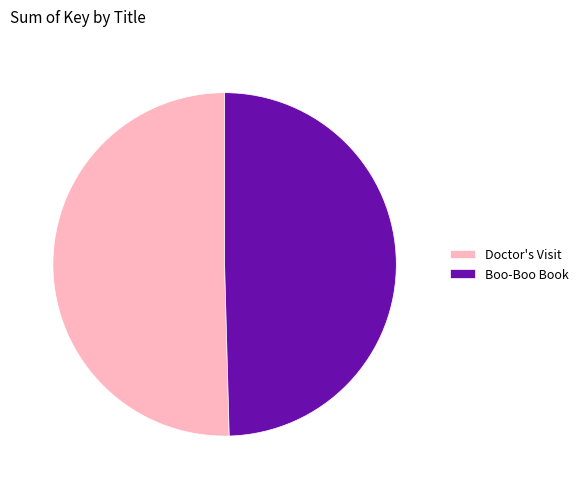

True or false: Boo-Boo Book accounts for 50% of the total.

True